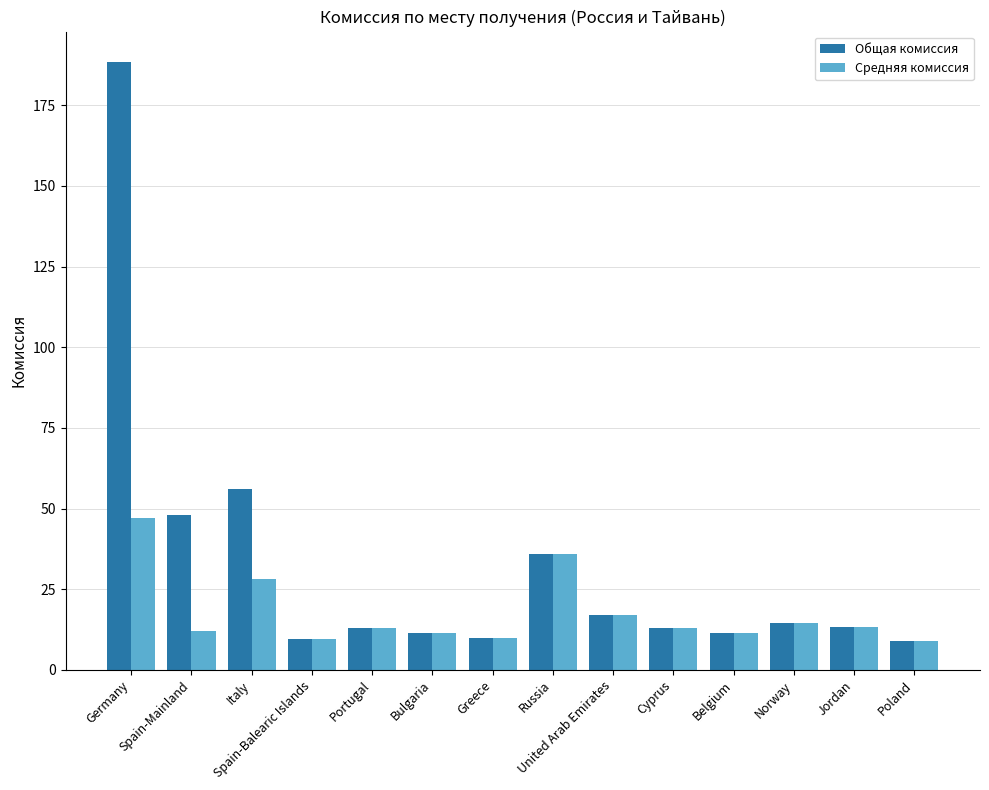

Rank the series by their average value, from lowest to highest.

Средняя комиссия, Общая комиссия